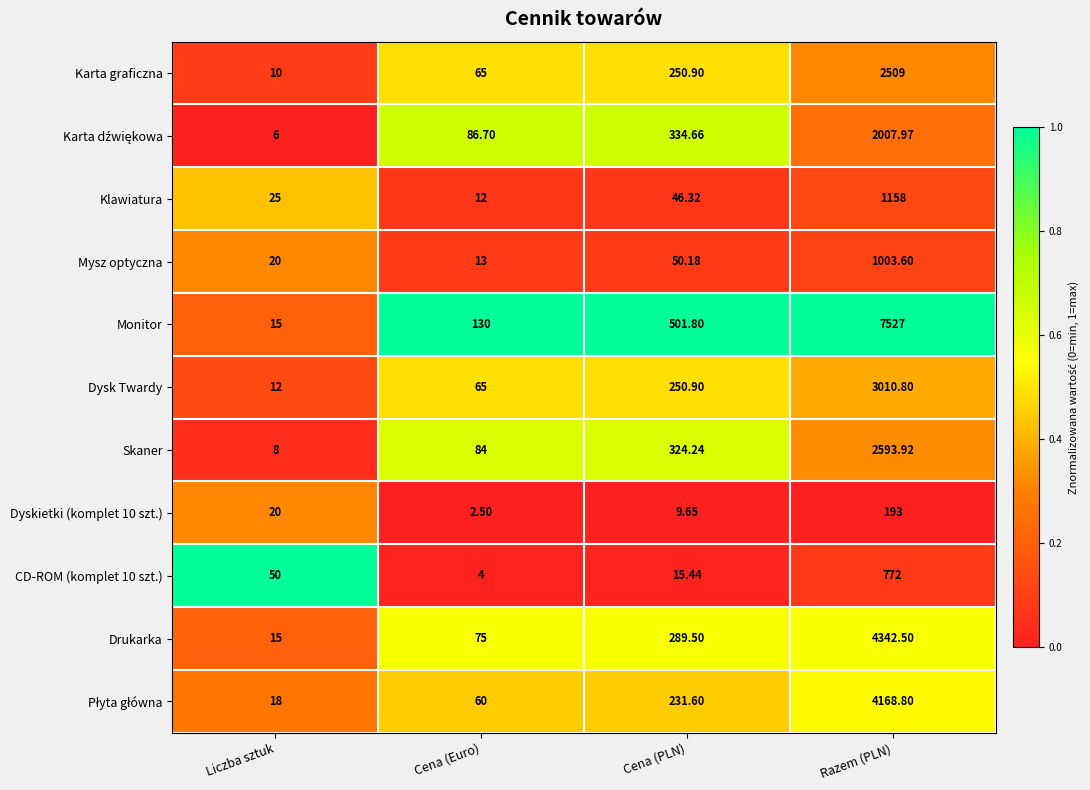

List the labels in order of Karta graficzna value, largest first.

Razem (PLN), Cena (PLN), Cena (Euro), Liczba sztuk